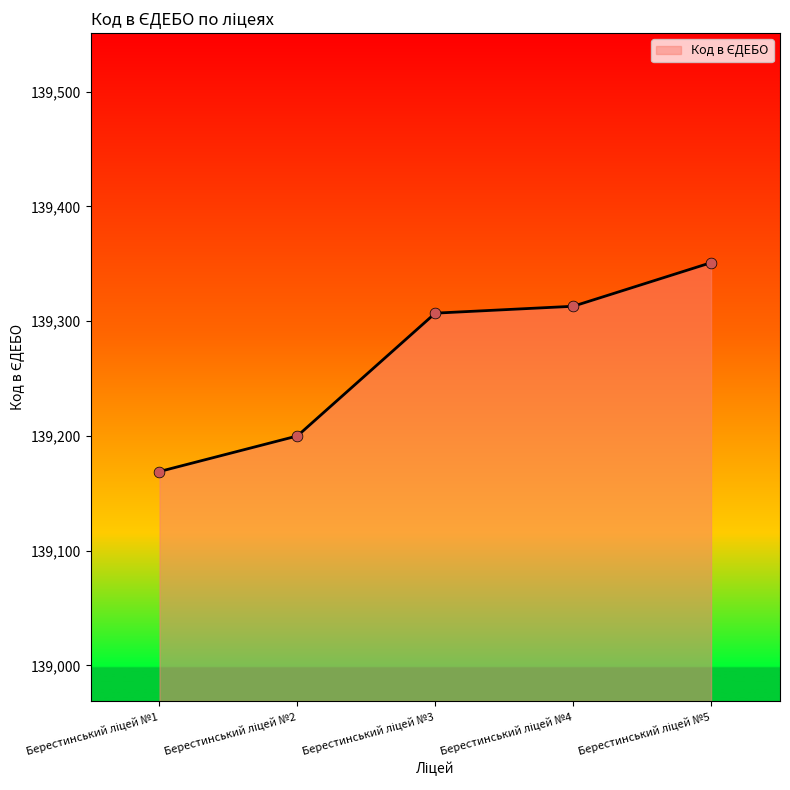

True or false: there are more than 2 points higher than both neighbors.

False